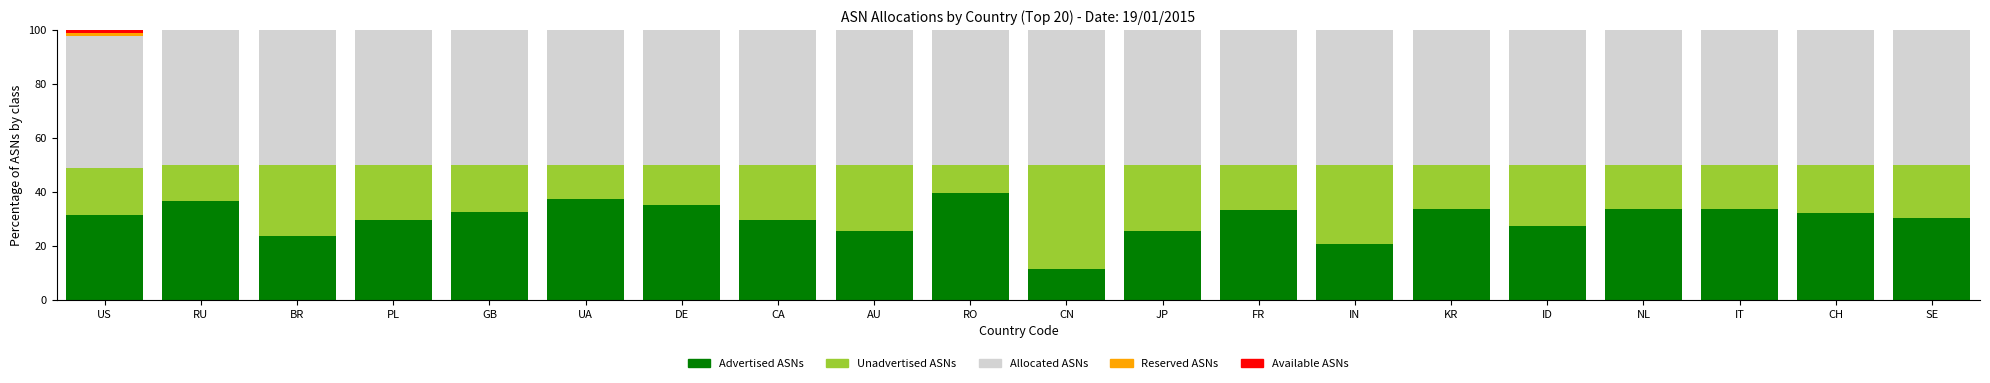

Is it true that Advertised ASNs equals 14.1 at CH?

False